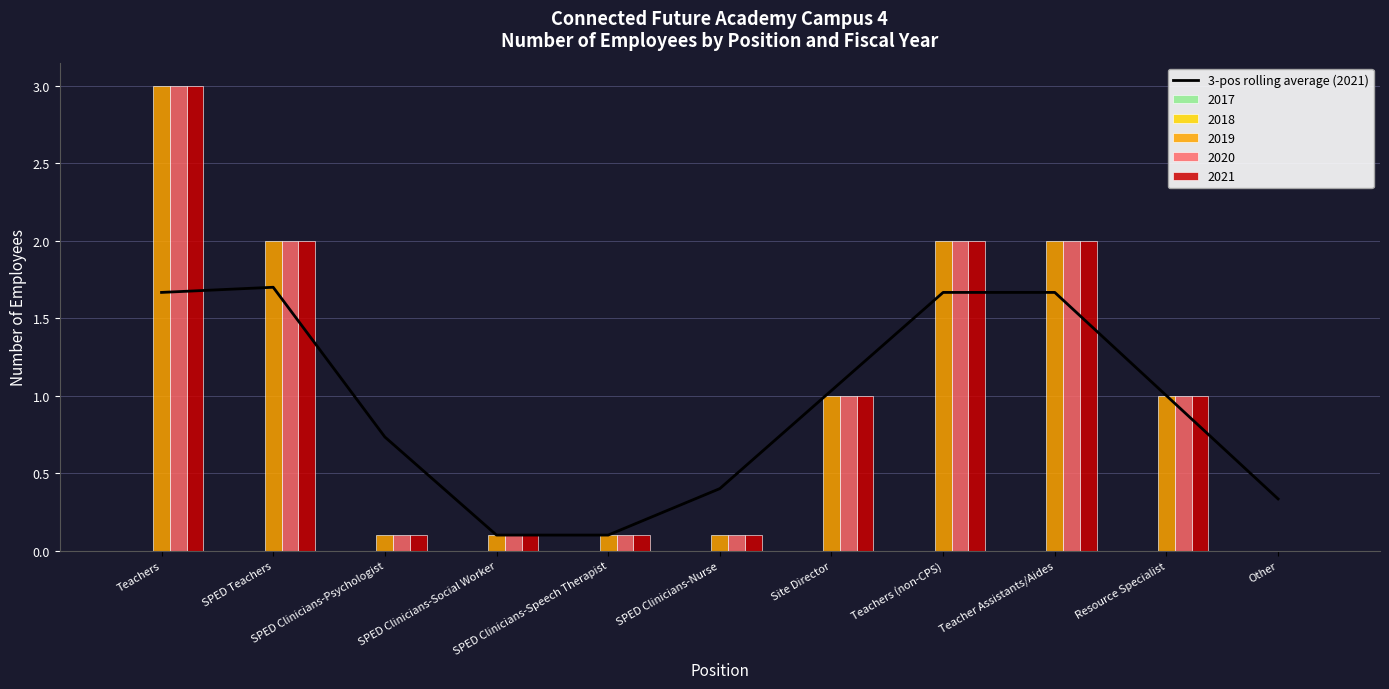

The value at Site Director is 1.0. True or false?

True